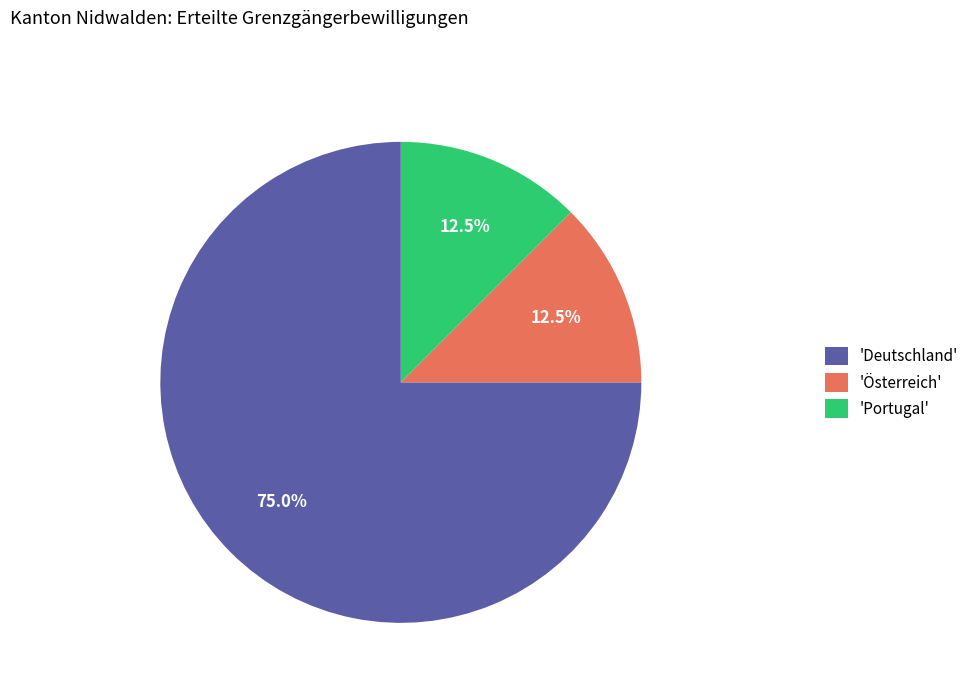

Do 'Österreich' and 'Portugal' together represent more than half of the pie?

No